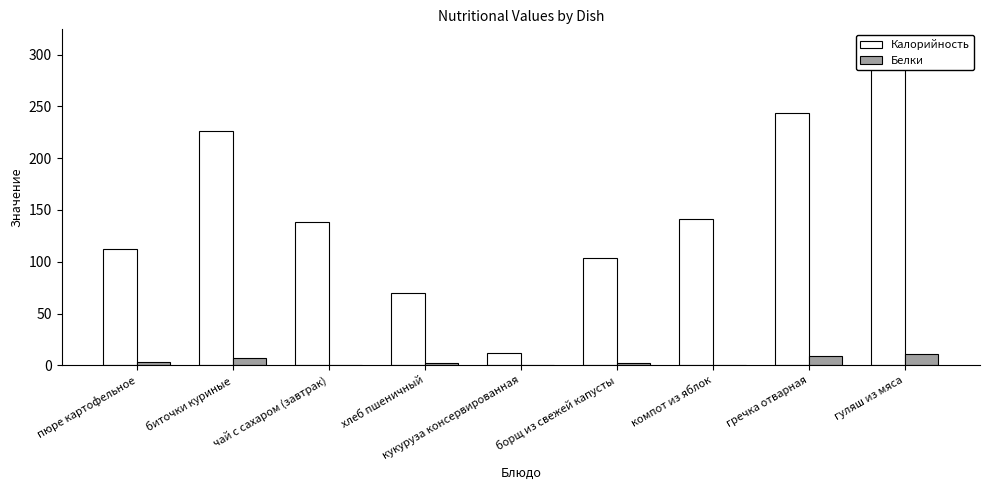

What position from the left is компот из яблок?

7